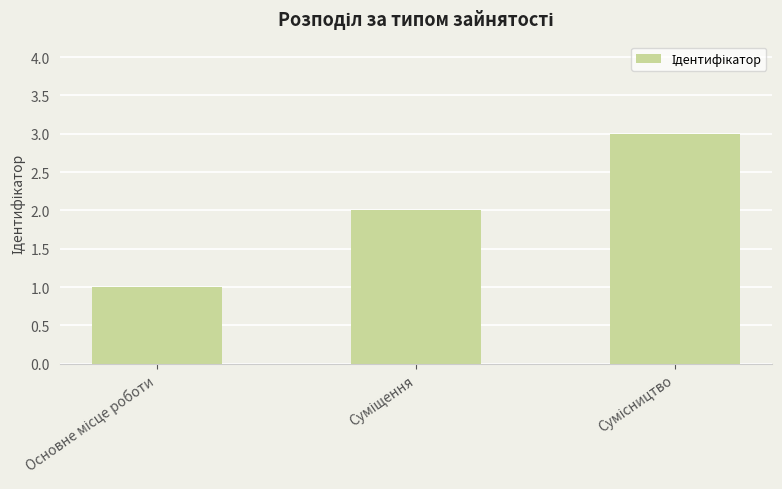

What is the sum of all values?

6